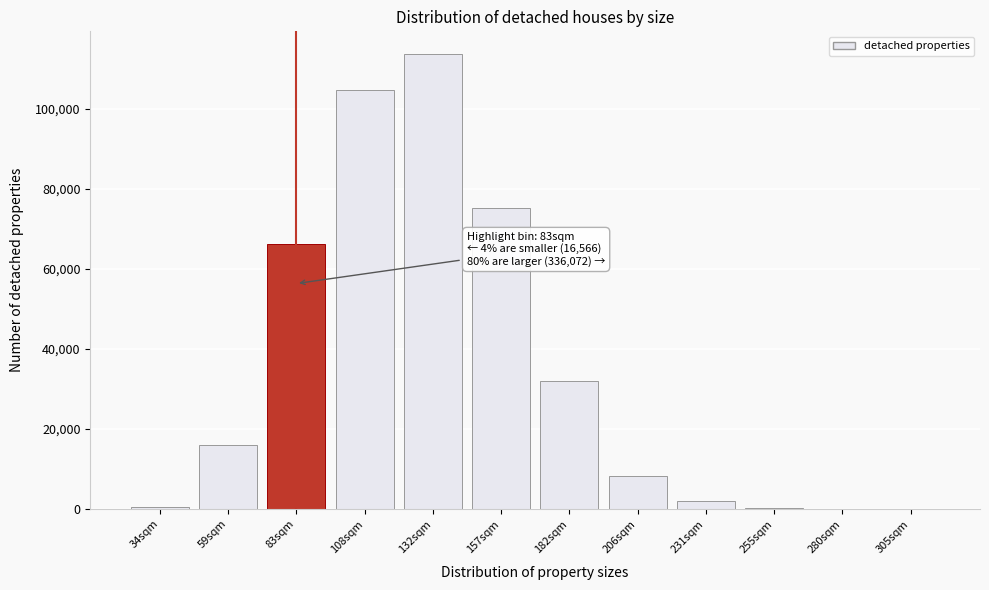

Which has a higher value, 157sqm or 59sqm?

157sqm